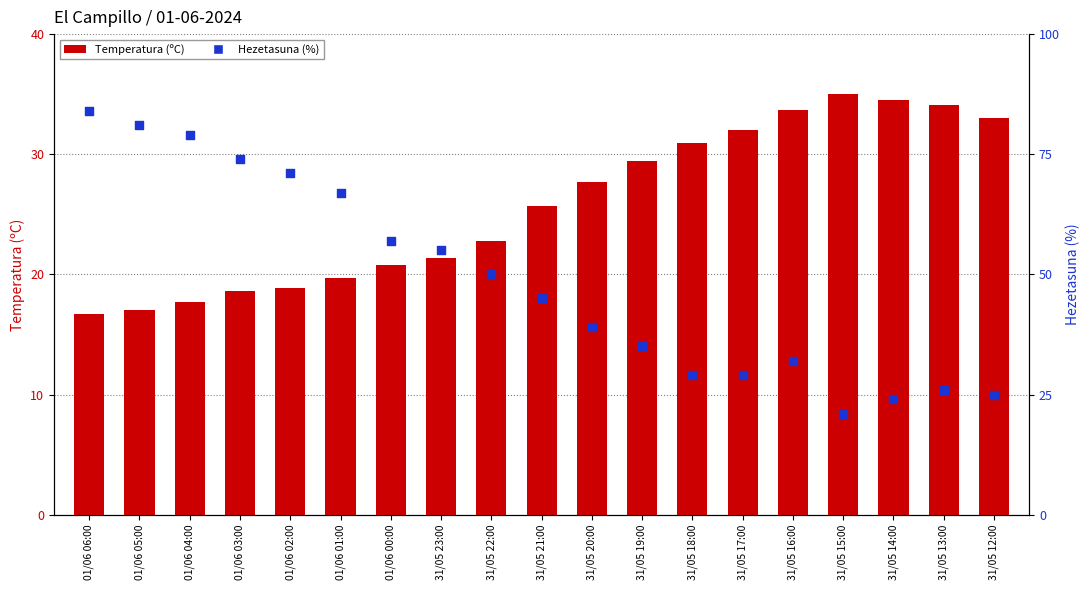

Which series contains the highest Y value?

Hezetasuna (%)